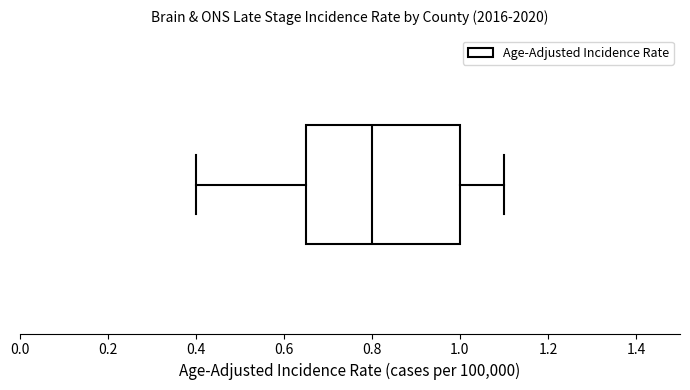

Read this box plot against the x-axis: the position of the median line, the range covered by the box, and the ends of both whiskers. The values are not printed on the chart, so give them approximately, as read against the axis.

median 0.80, box 0.66 to 1.00, whiskers 0.40 to 1.10